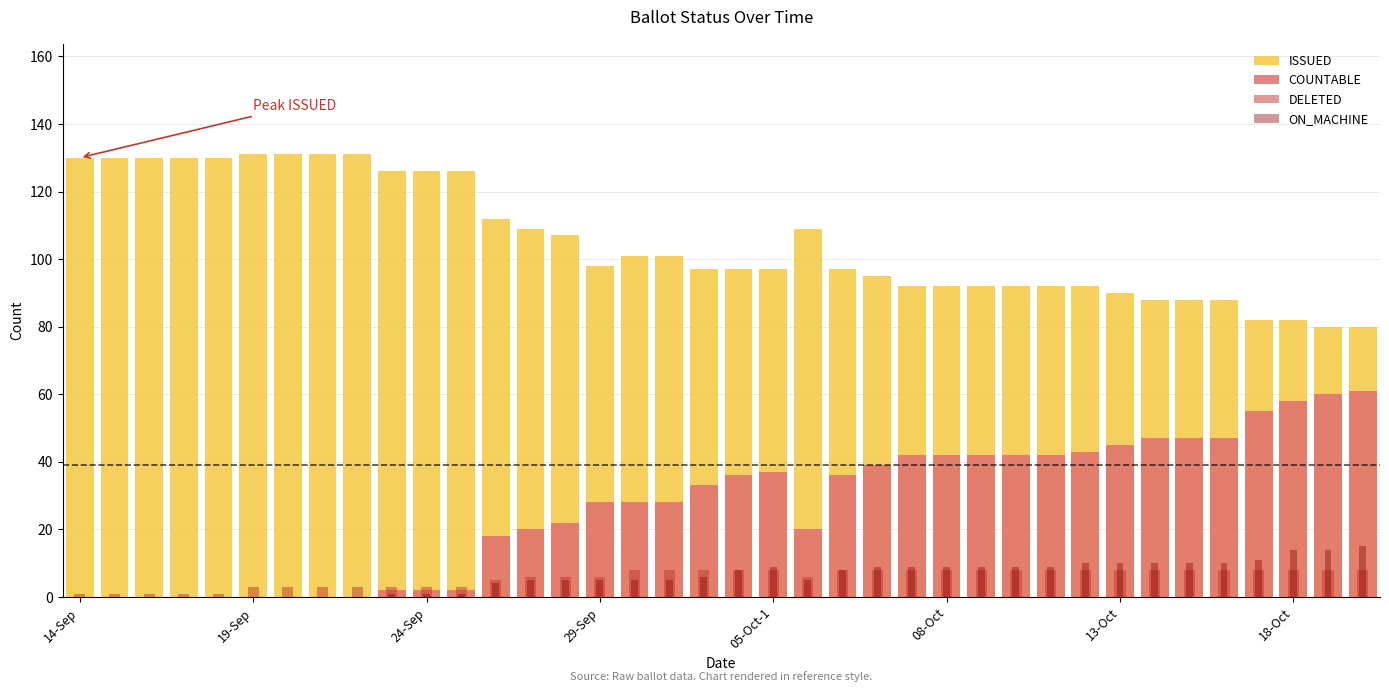

Between 12 and 35, which series saw the biggest shift?

COUNTABLE